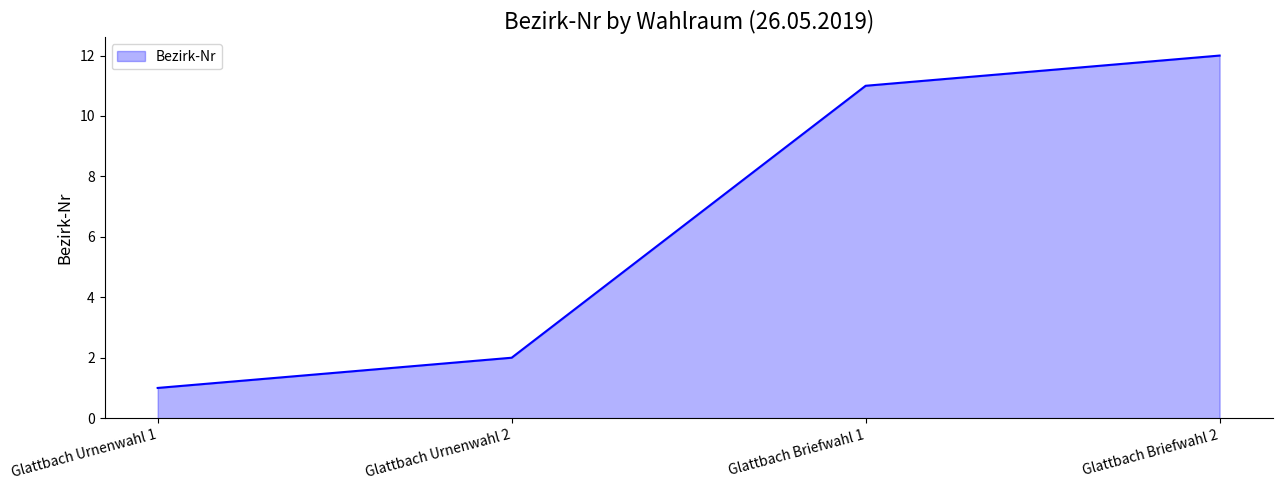

At which category does the chart reach its minimum across all series?

Glattbach Urnenwahl 1